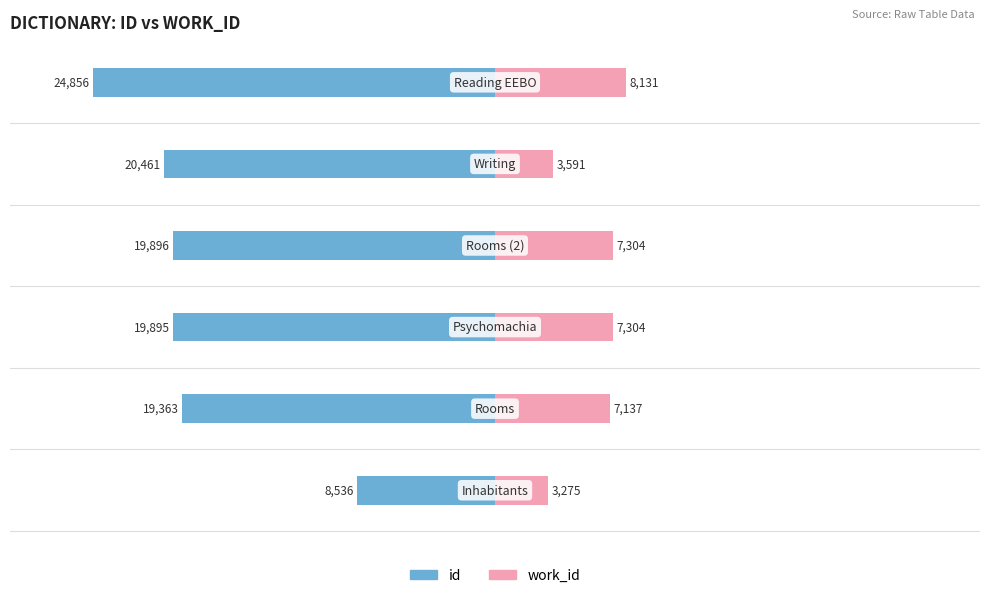

What is the value of the id bar at the 1st from the left?

-8536